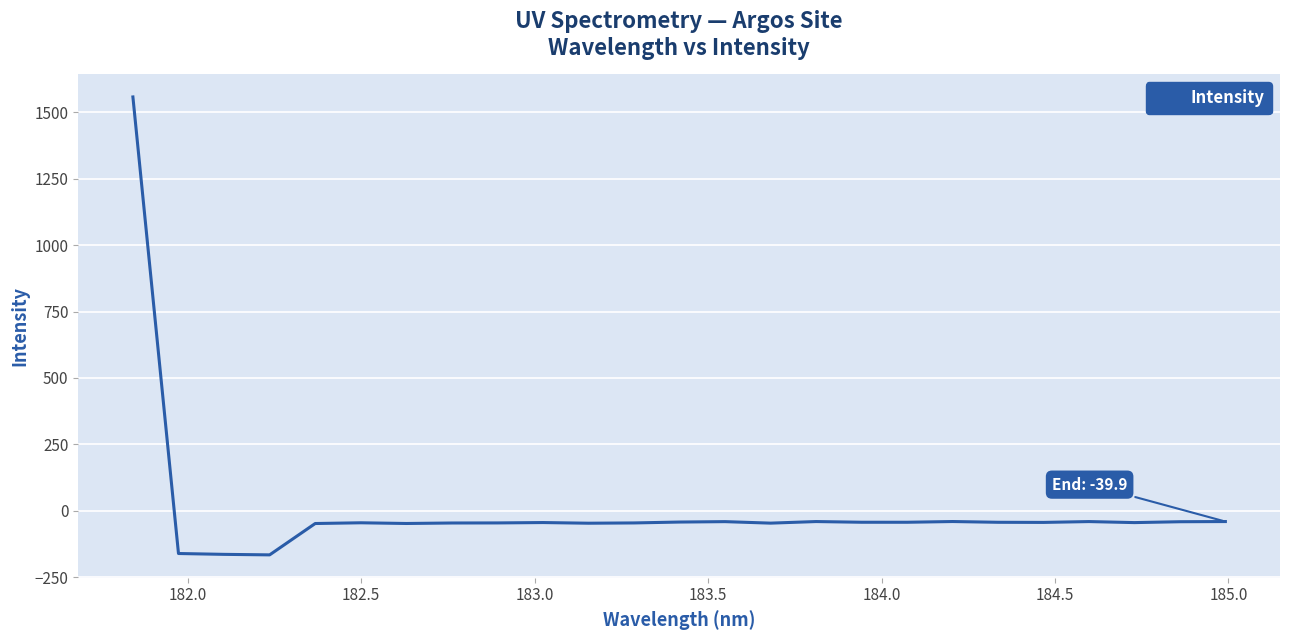

What is the smallest value displayed?

-165.3